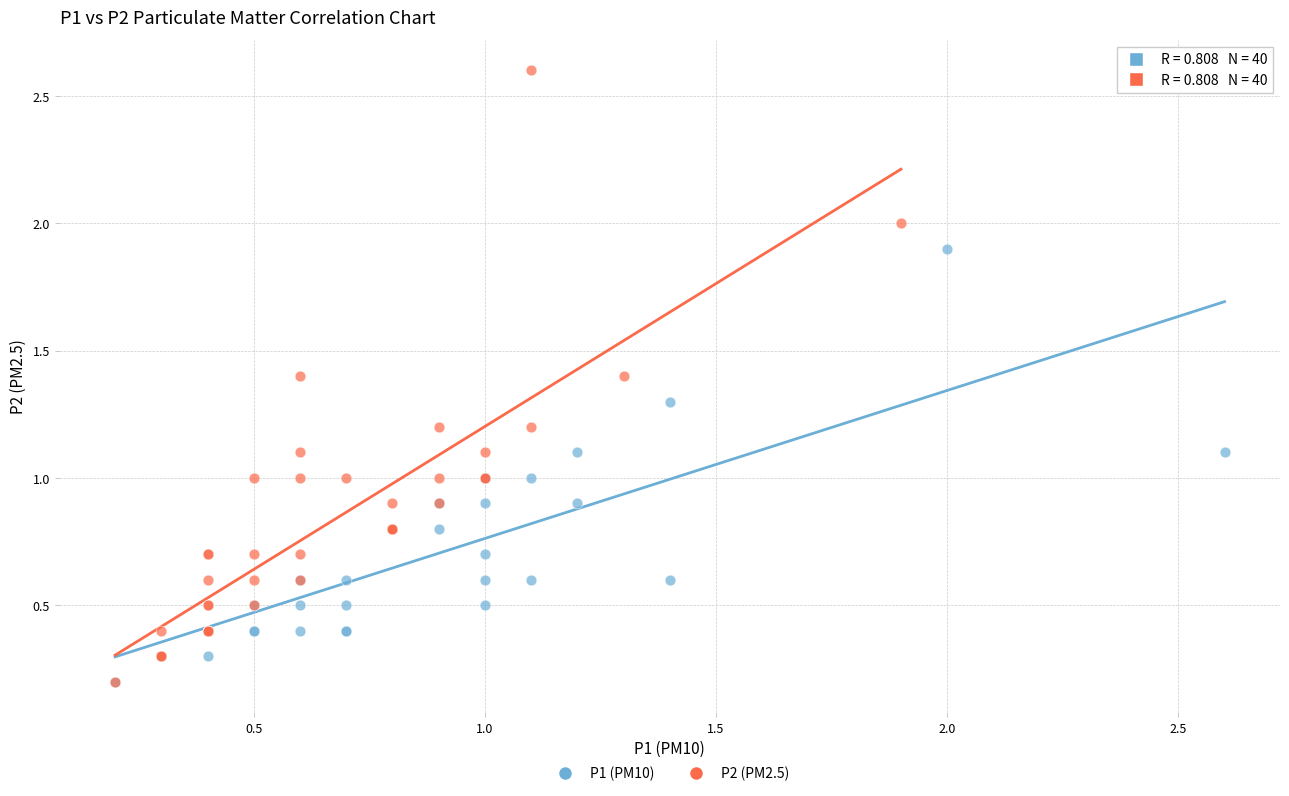

Which series contains the highest Y value?

P2 (PM2.5)